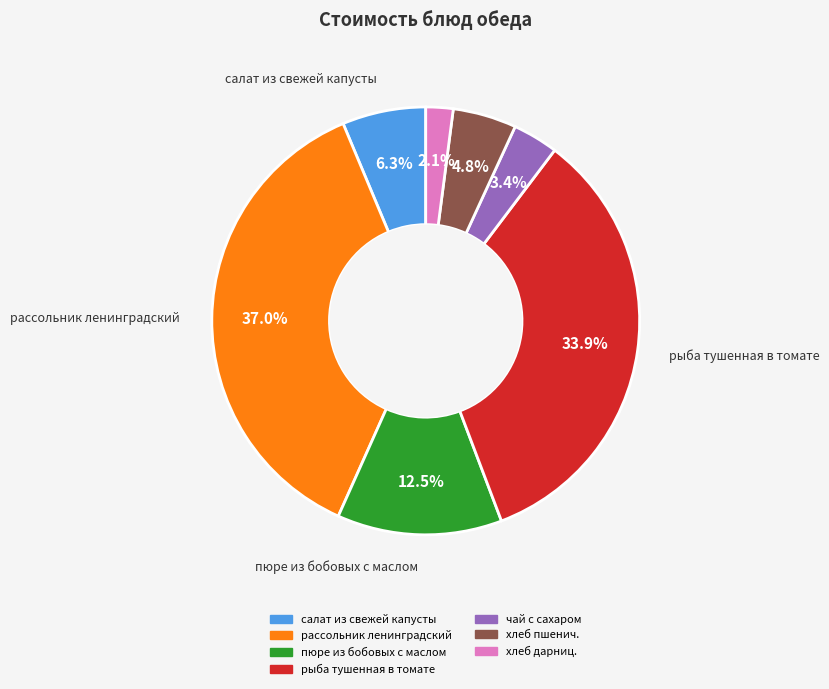

What is the ratio of the value at хлеб дарниц. to the value at салат из свежей капусты?

0.3